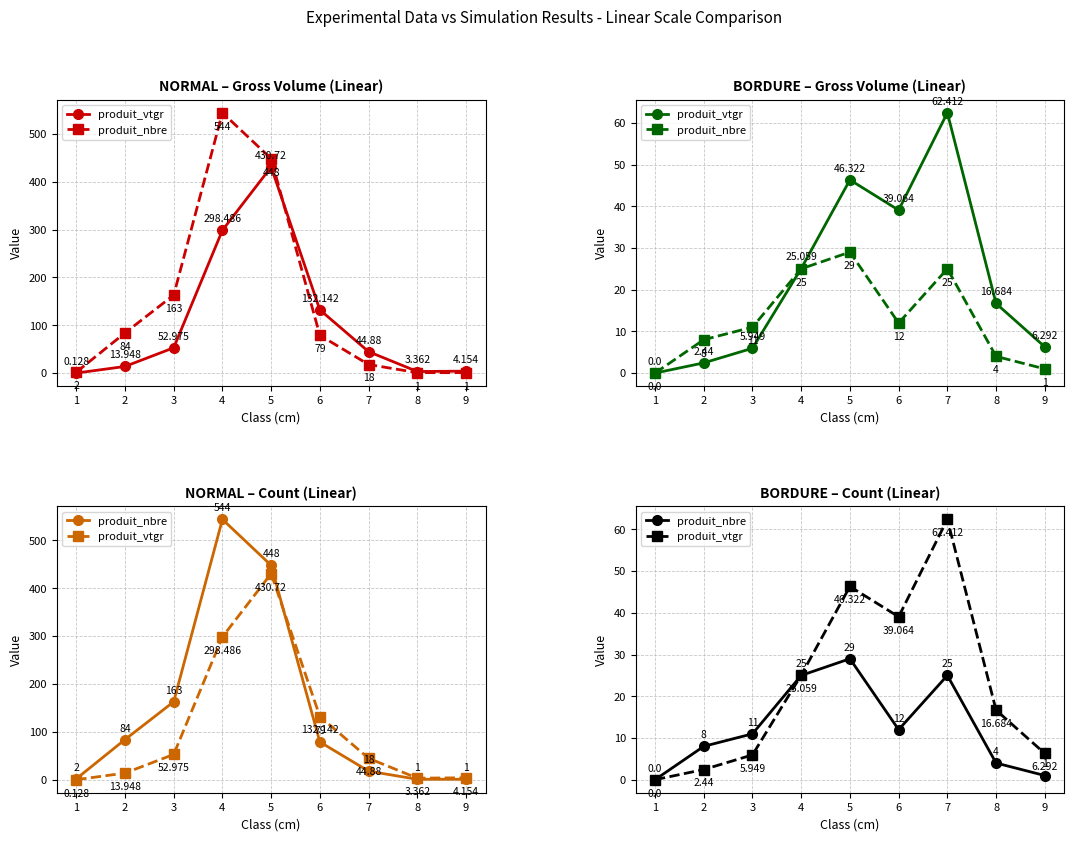

How many lines are shown in the chart?

2